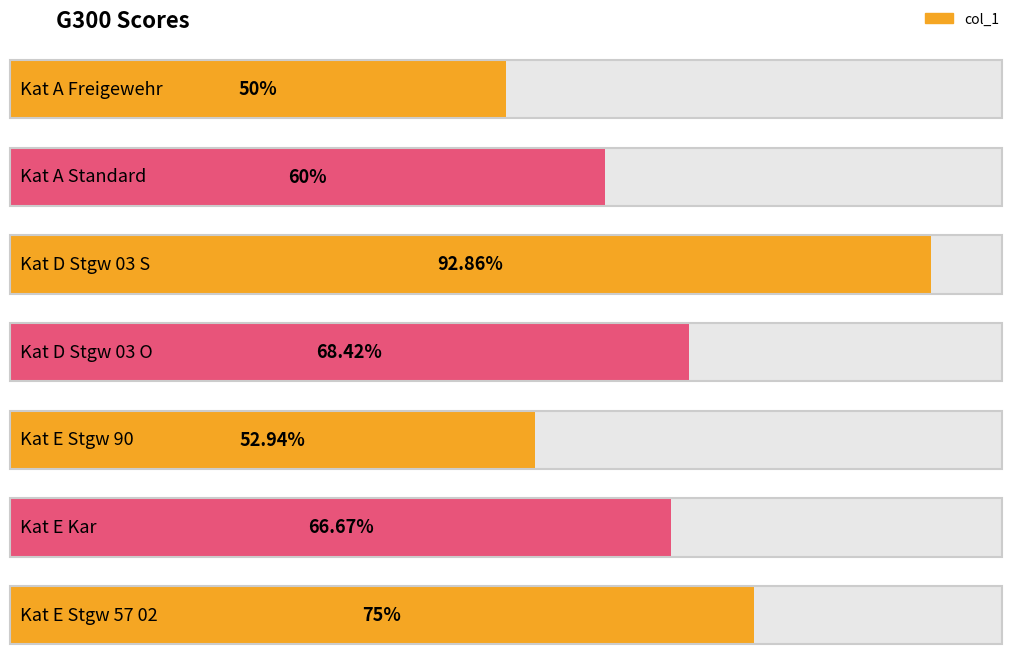

What is the maximum value shown in the chart?

92.9